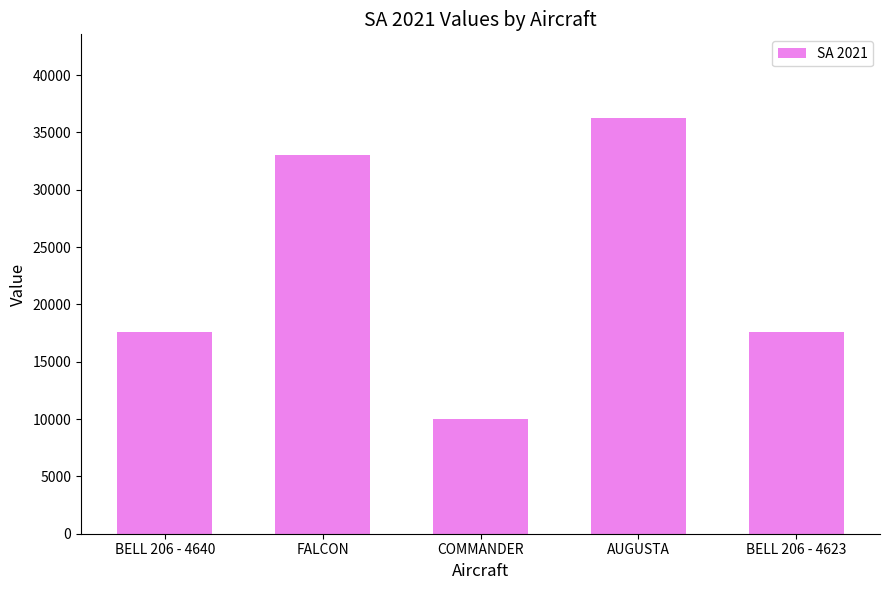

Reading left to right, list all the values displayed in this chart.

BELL 206 - 4640=17600	FALCON=33000	COMMANDER=10000	AUGUSTA=36300	BELL 206 - 4623=17600